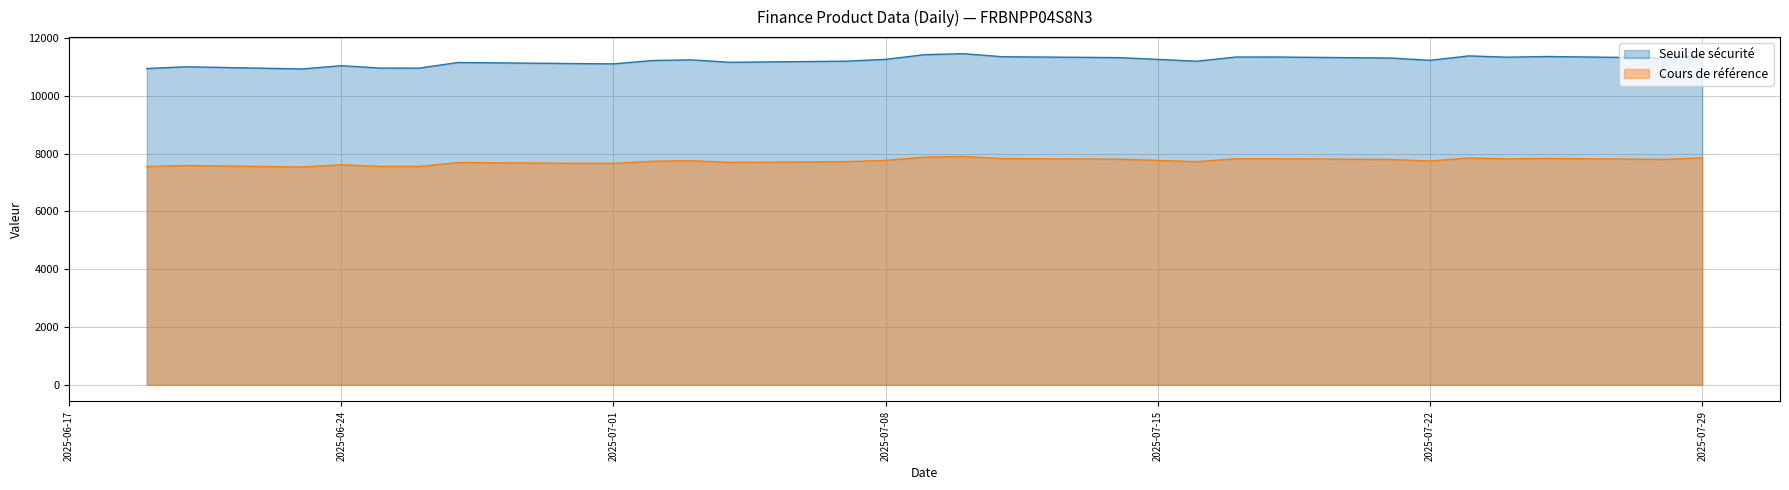

True or false: Cours de référence and Seuil de sécurité cross at least once.

False